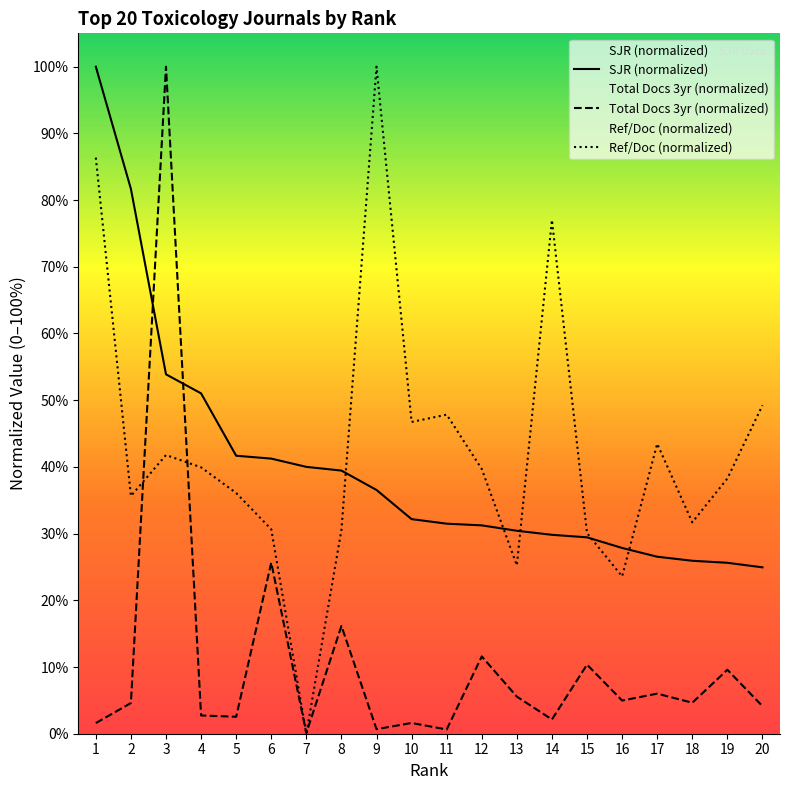

True or false: Ref/Doc (normalized) and Total Docs 3yr (normalized) cross at least once.

True